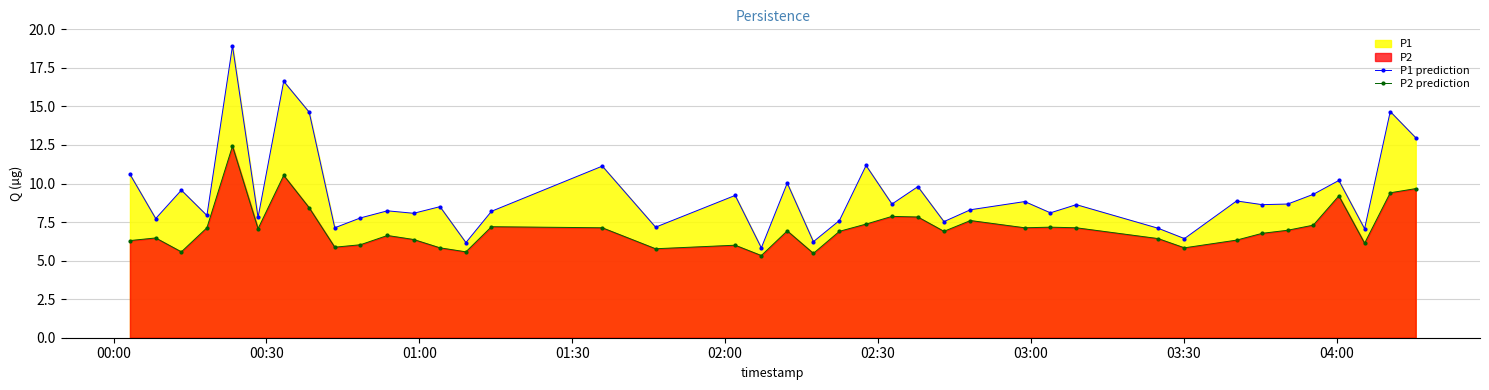

What is the value of the P1 prediction point at the 5th from the left?

18.9